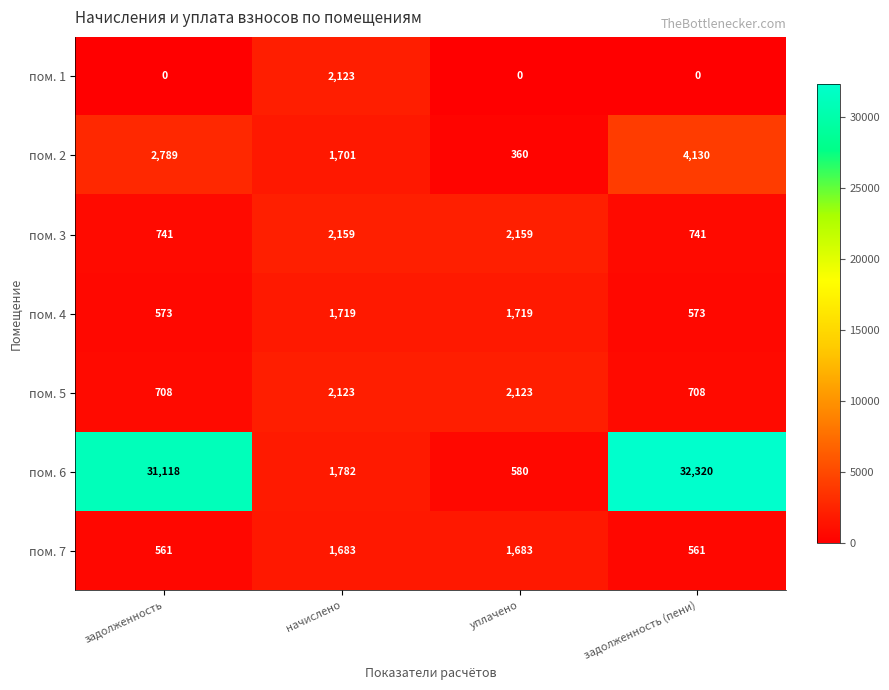

What is the lowest value of the пом. 6 series?

580